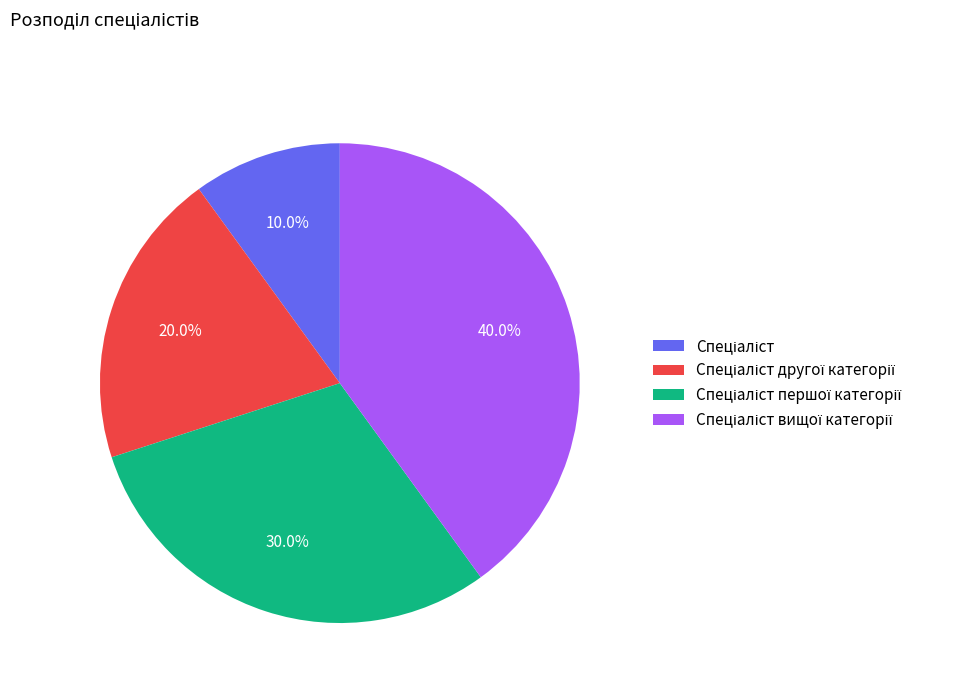

Does any single category account for the majority?

No